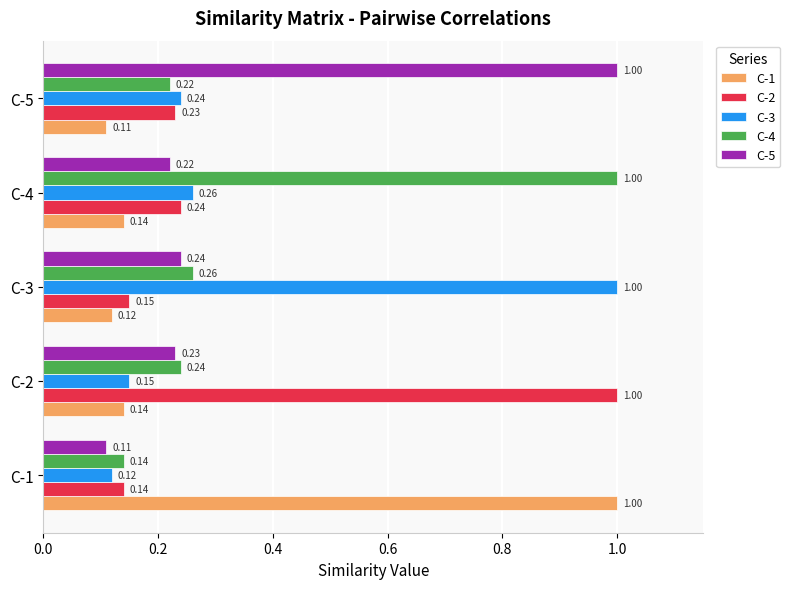

What is the average value of the C-3 series?

0.4